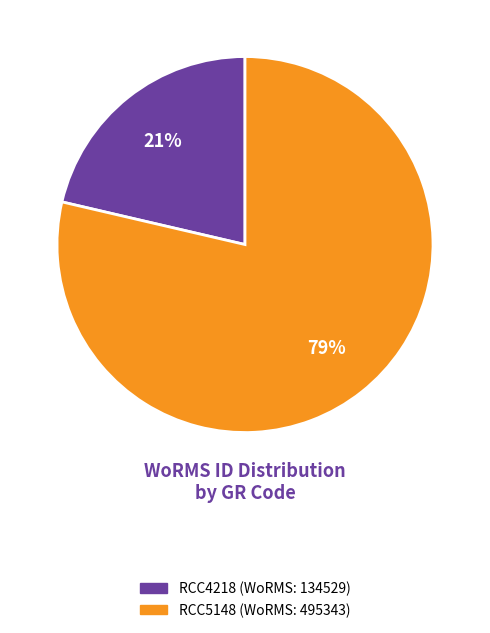

To the nearest percent, what is the average slice percentage?

50%